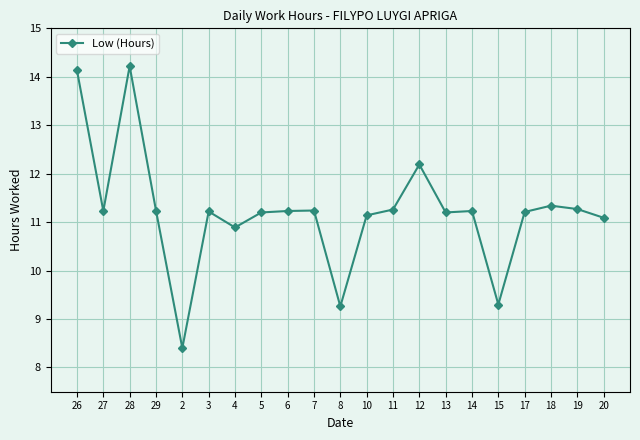

Where is the first local minimum?

27